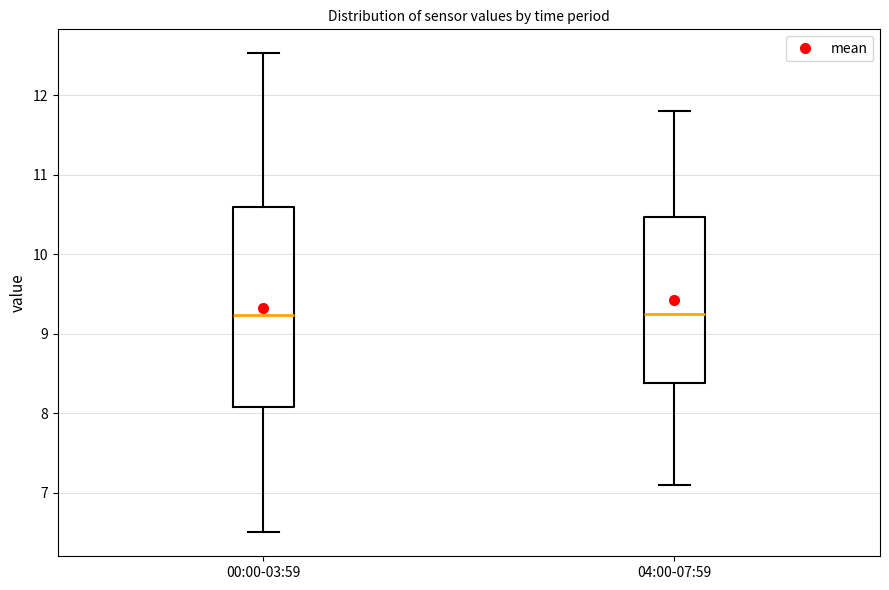

Which box is the tallest, from its lower edge to its upper edge?

00:00-03:59